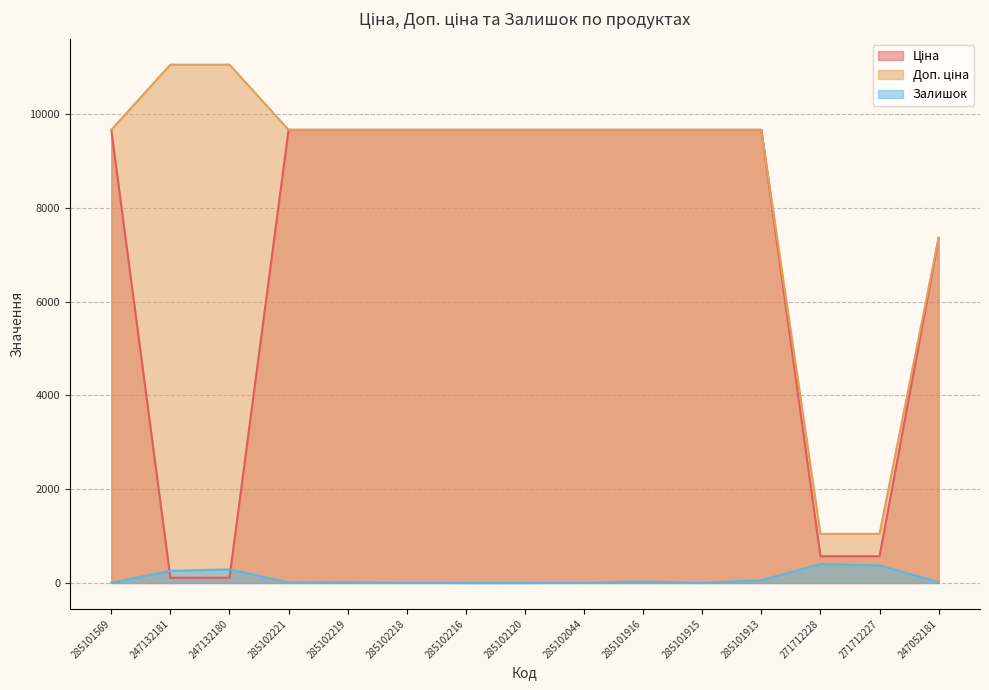

At which category does Залишок reach its first local peak?

247132180